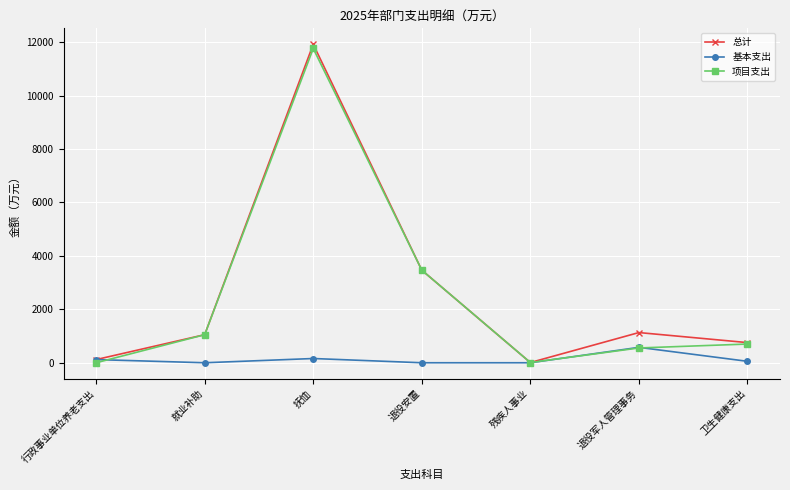

What are all the series names shown in the legend?

总计, 基本支出, 项目支出